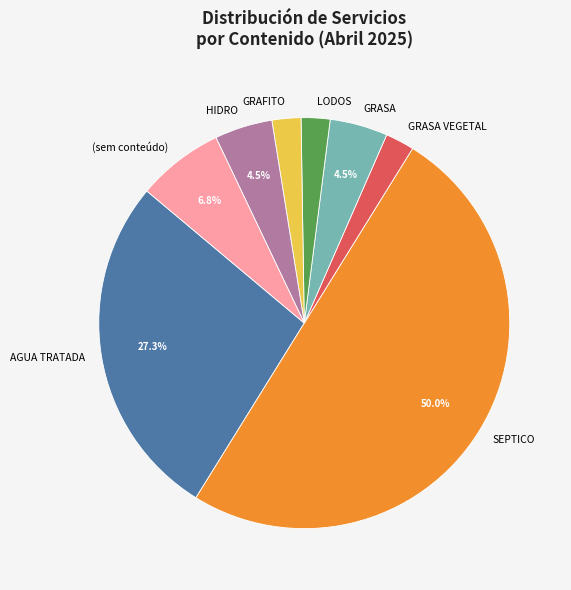

Approximately how many times larger is the value at GRASA VEGETAL compared to HIDRO?

0.5